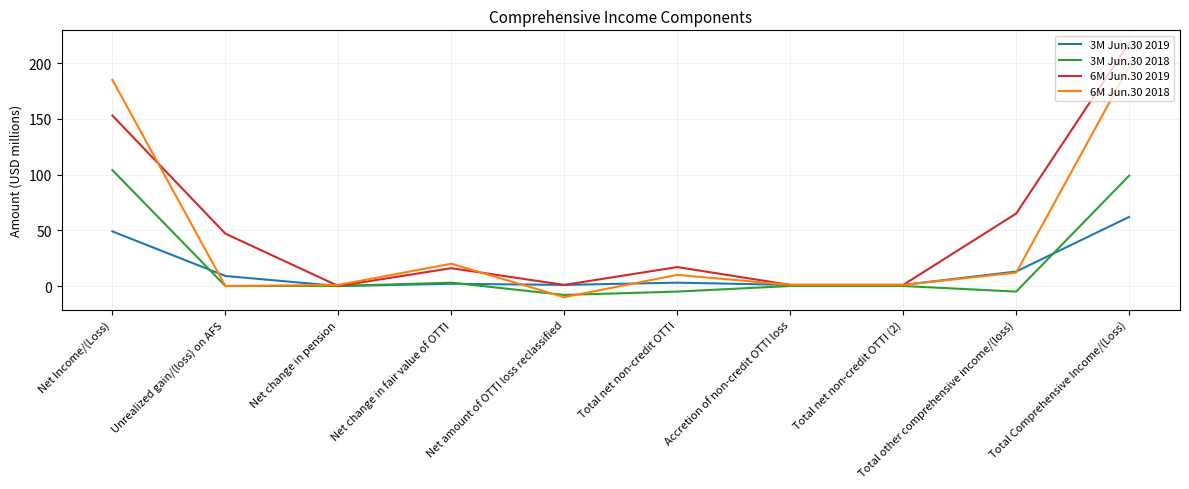

How many interior local peaks does the 6M Jun.30 2018 series have?

2